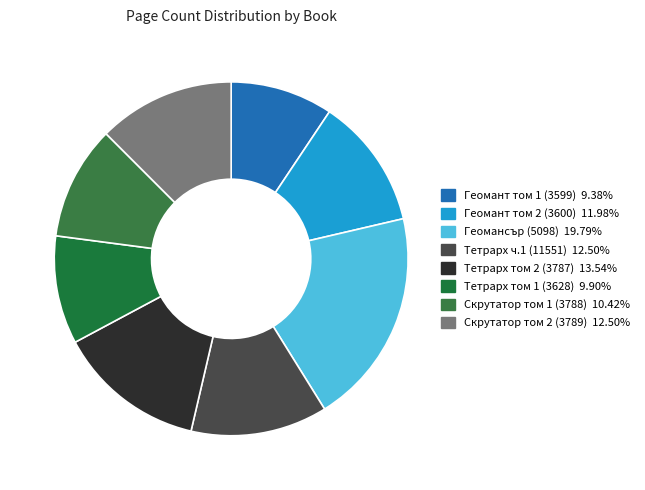

Approximately how many times larger is the value at Геомант том 2 (3600) compared to Тетрарх ч.1 (11551)?

1.0